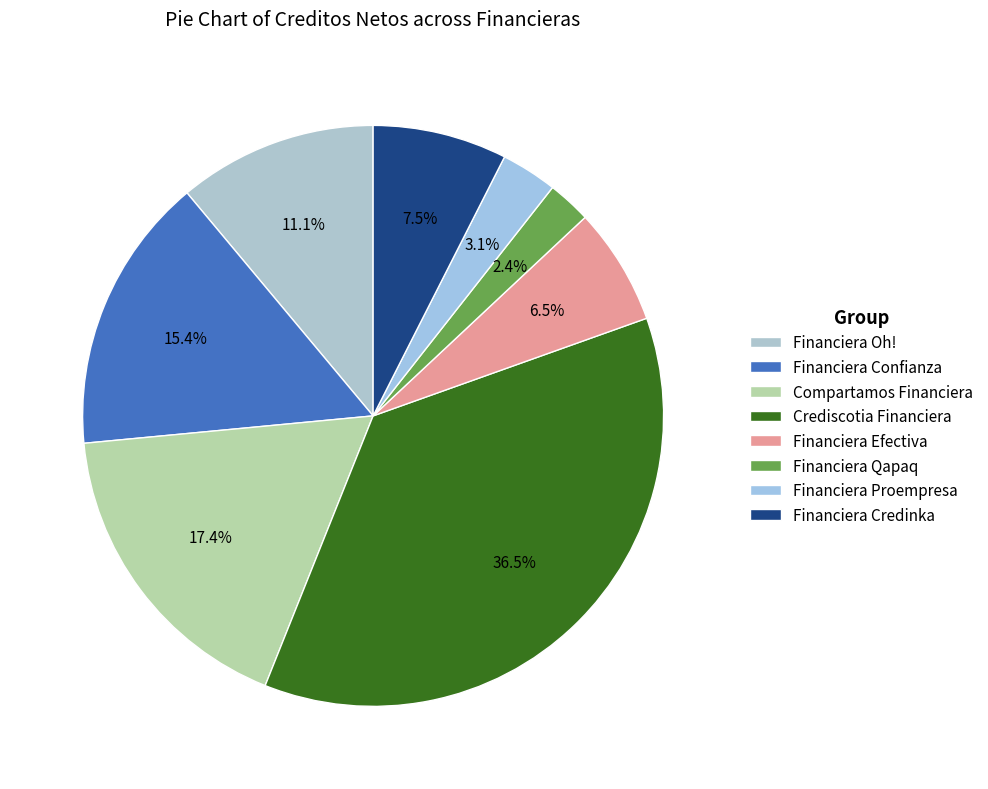

Is there a majority slice in this chart?

No